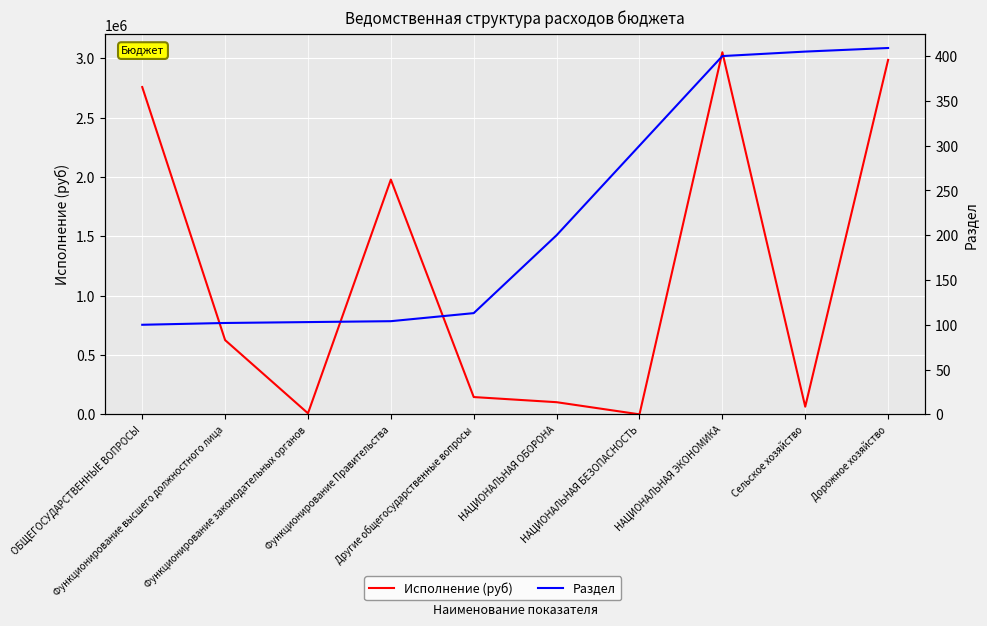

What are all the series names shown in the legend?

Исполнение (руб), Раздел